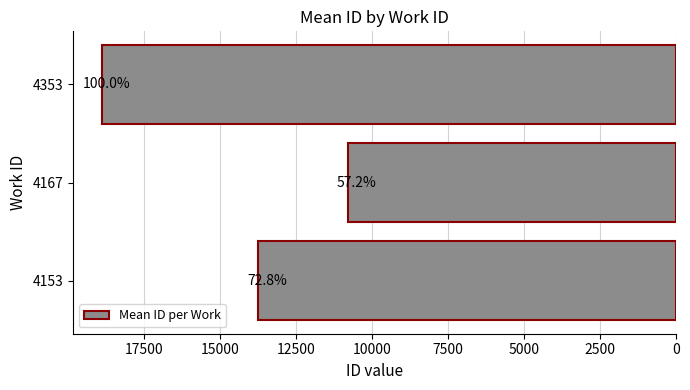

How many bars are there in total?

3